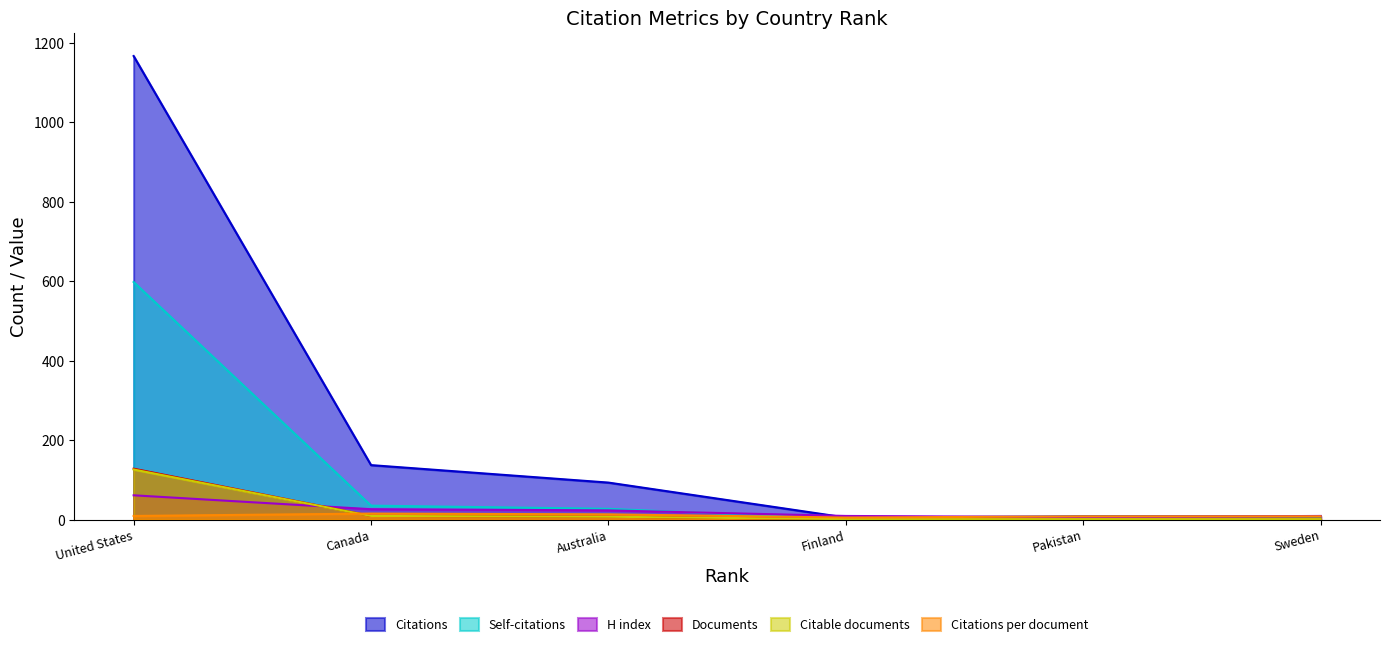

True or false: Citable documents and Citations cross at least once.

False